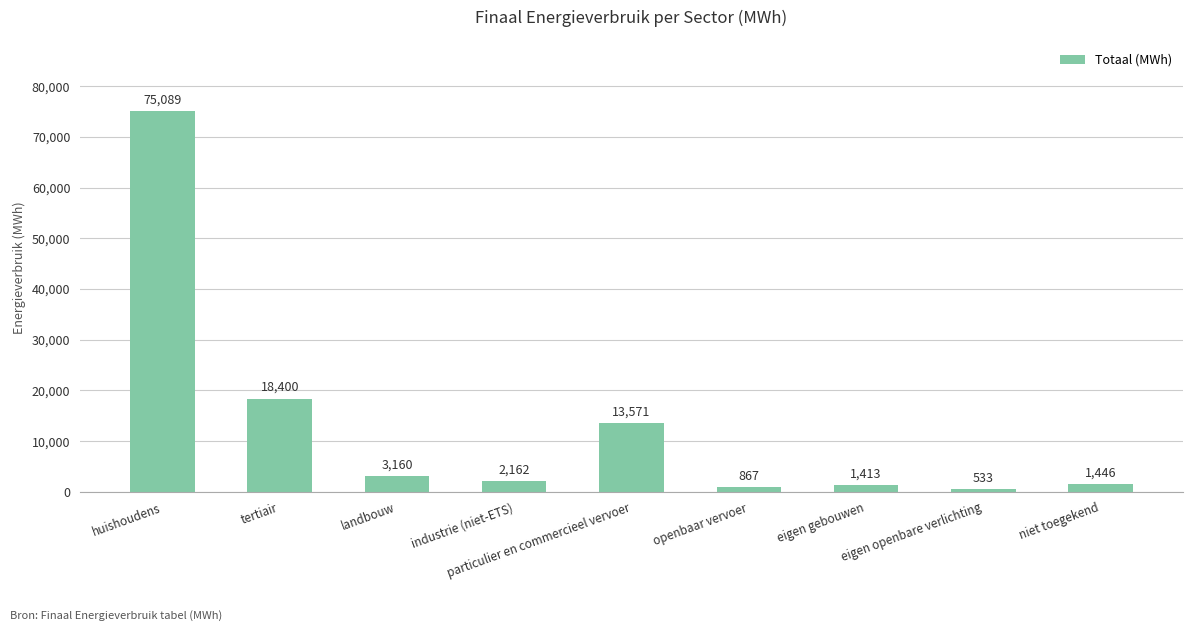

How many bars are there in total?

9